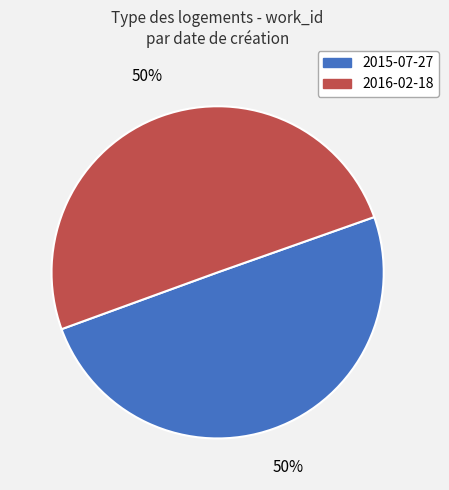

Combined, do 2016-02-18 and 2015-07-27 account for over 50%?

Yes